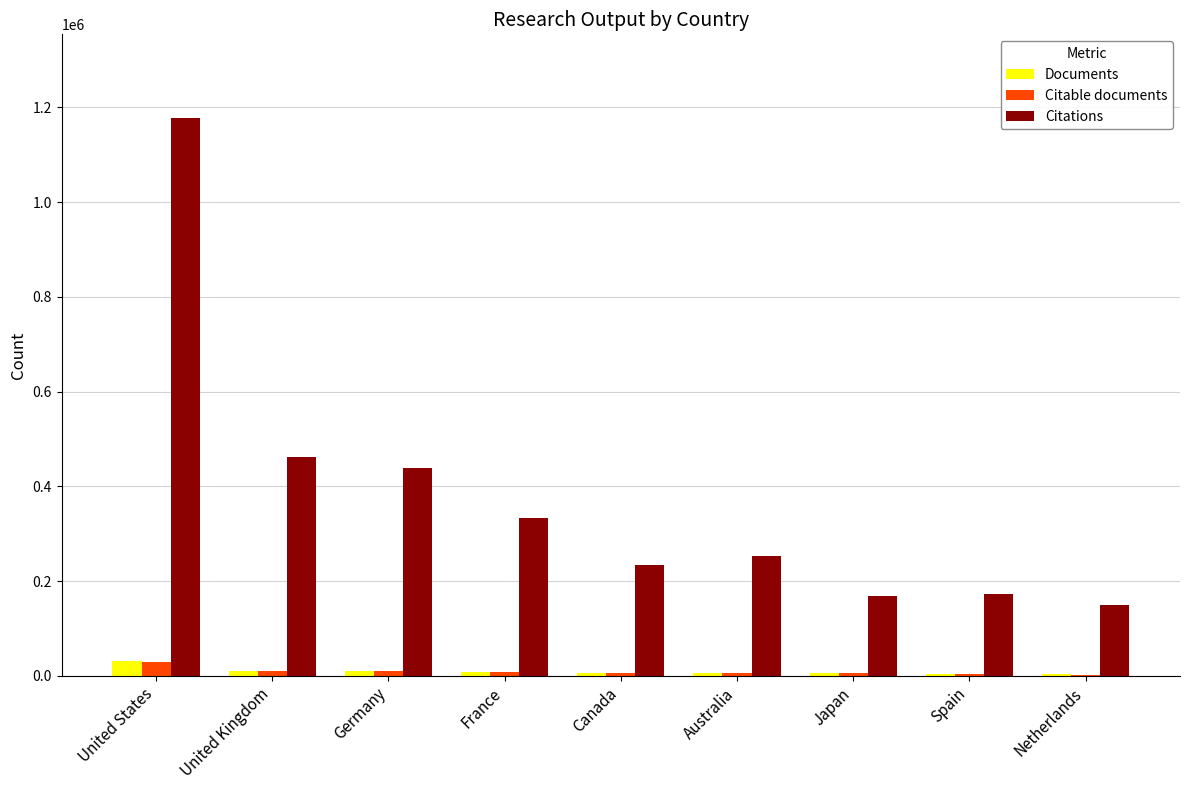

The Citations series shows 75233 at Spain. True or false?

False